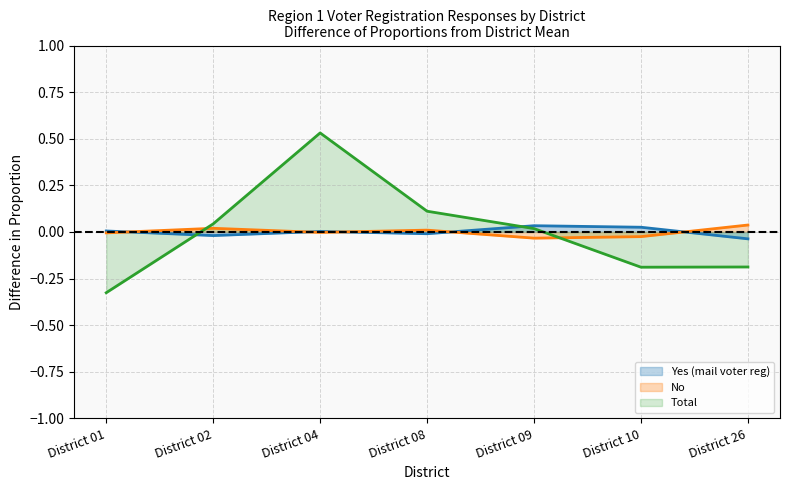

After their last crossing, which series has the higher values: Total or Yes (mail voter reg)?

Yes (mail voter reg)